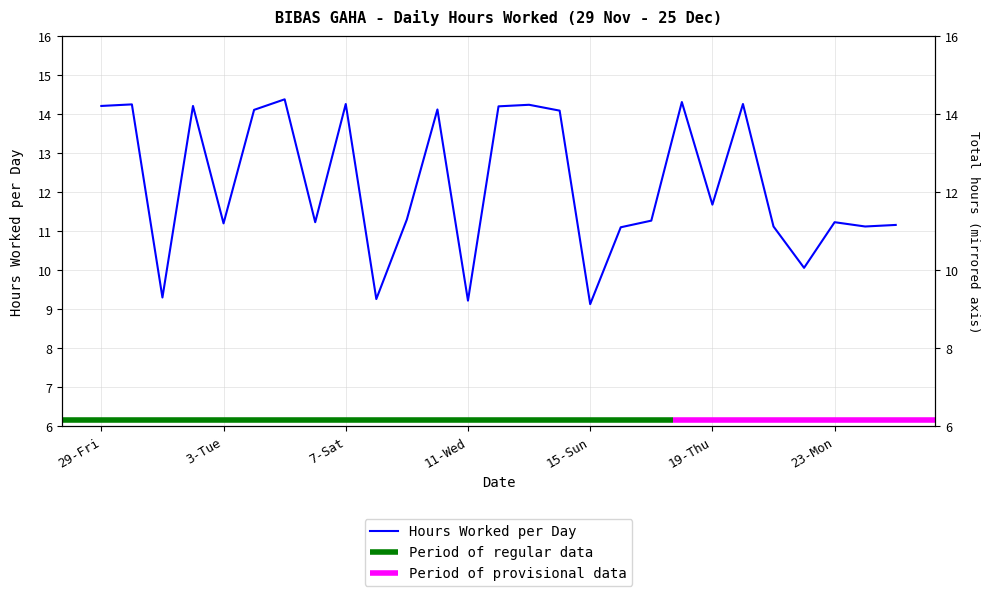

Reading right to left, list all the values displayed in this chart.

11.2	11.1	11.2	10.1	11.1	14.3	11.7	14.3	11.3	11.1	9.1	14.1	14.2	14.2	9.2	14.1	11.3	9.3	14.3	11.2	14.4	14.1	11.2	14.2	9.3	14.2	14.2